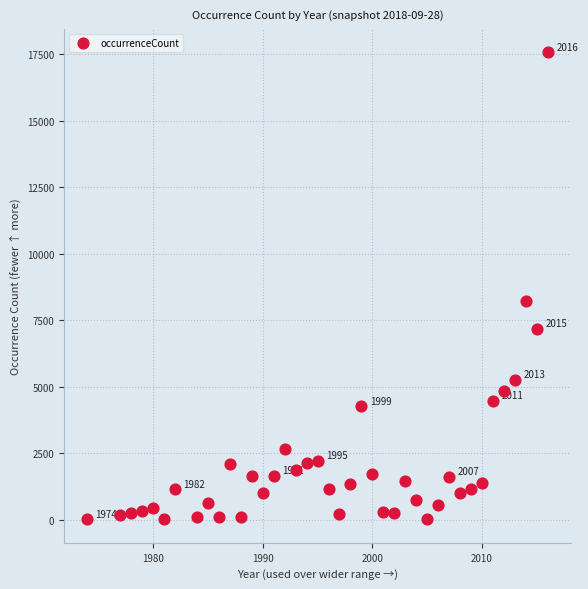

What is the range of Y values (max minus min)?

17558